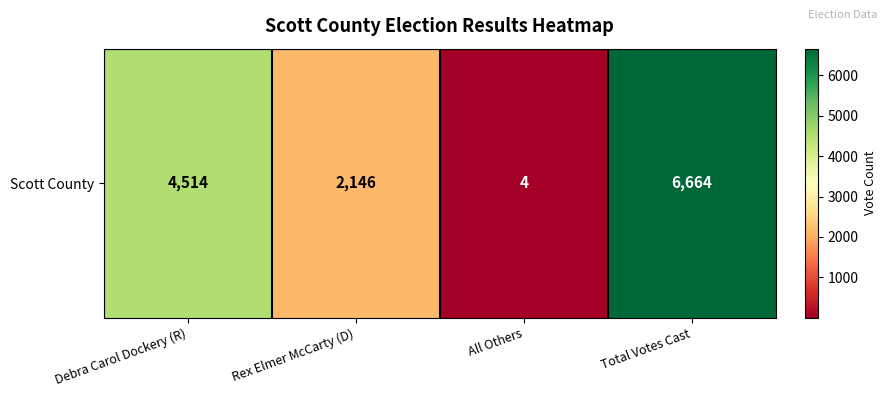

Rank the categories by value from highest to lowest.

Total Votes Cast, Debra Carol Dockery (R), Rex Elmer McCarty (D), All Others